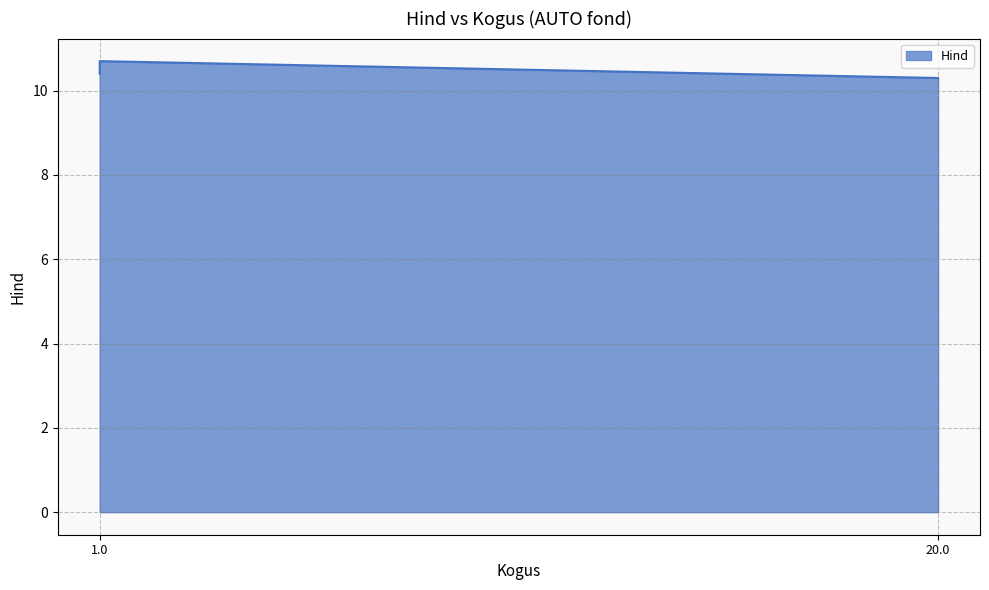

Does the chart have visible grid lines?

Yes